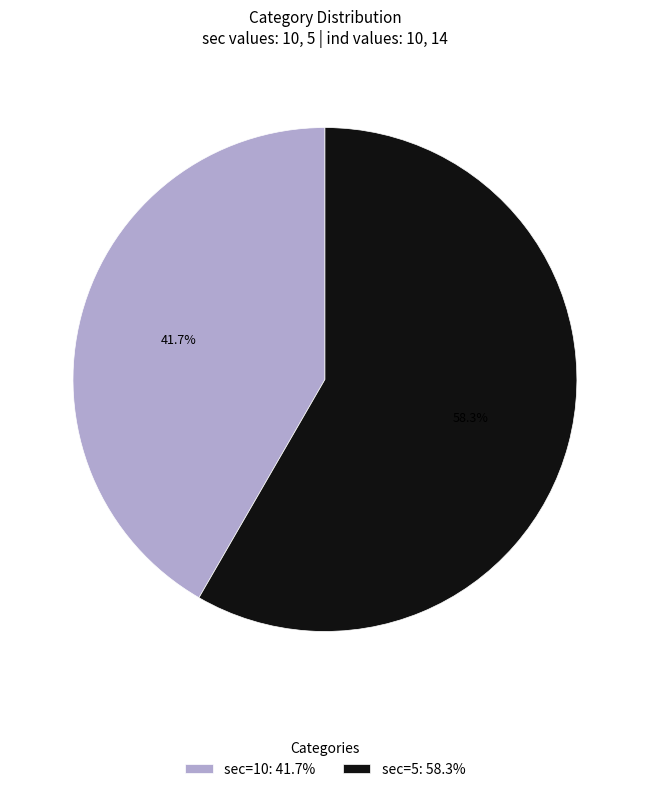

True or false: sec=10 accounts for 28% of the total.

False